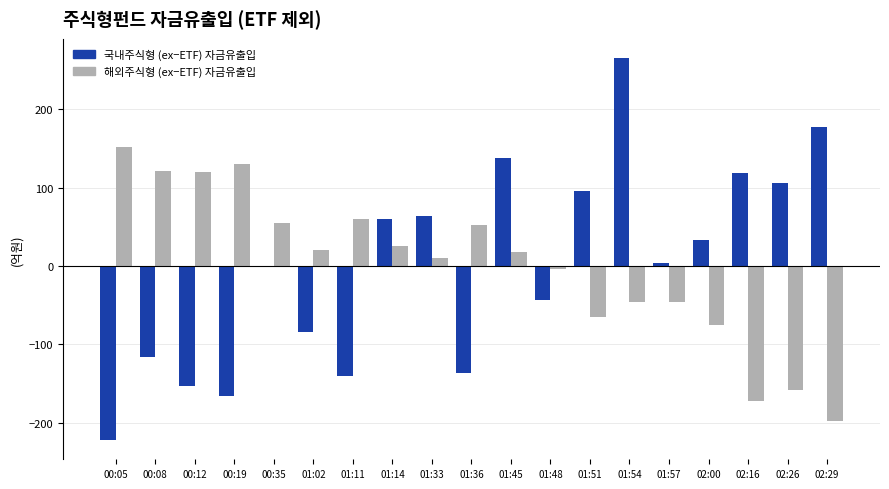

Reading right to left, what are all the values shown in this chart?

국내주식형 (ex−ETF) 자금유출입: 177.7	105.7	119.3	33.7	4.1	265.7	95.3	-43.9	137.7	-136.7	63.3	60.1	-139.9	-83.9	-0.7	-166.3	-152.7	-115.9	-222.3
해외주식형 (ex−ETF) 자금유출입: -198.1	-158.1	-171.7	-75.7	-46.1	-46.1	-64.5	-3.7	17.9	52.3	9.9	25.9	60.3	20.3	55.5	129.9	119.5	121.9	151.5